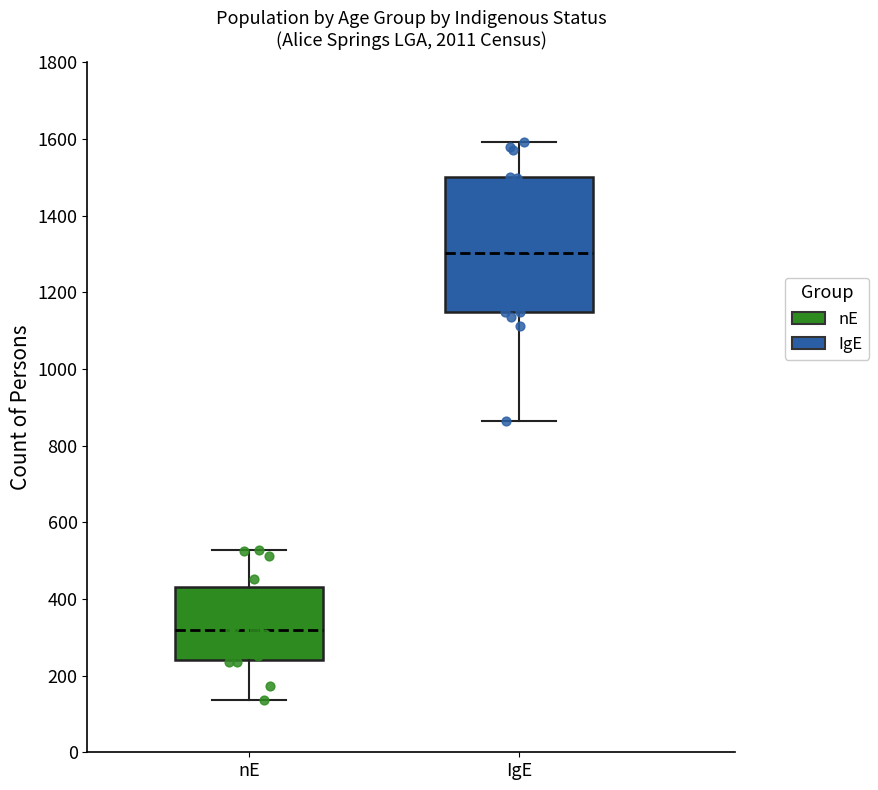

Which box's median line is the highest?

IgE